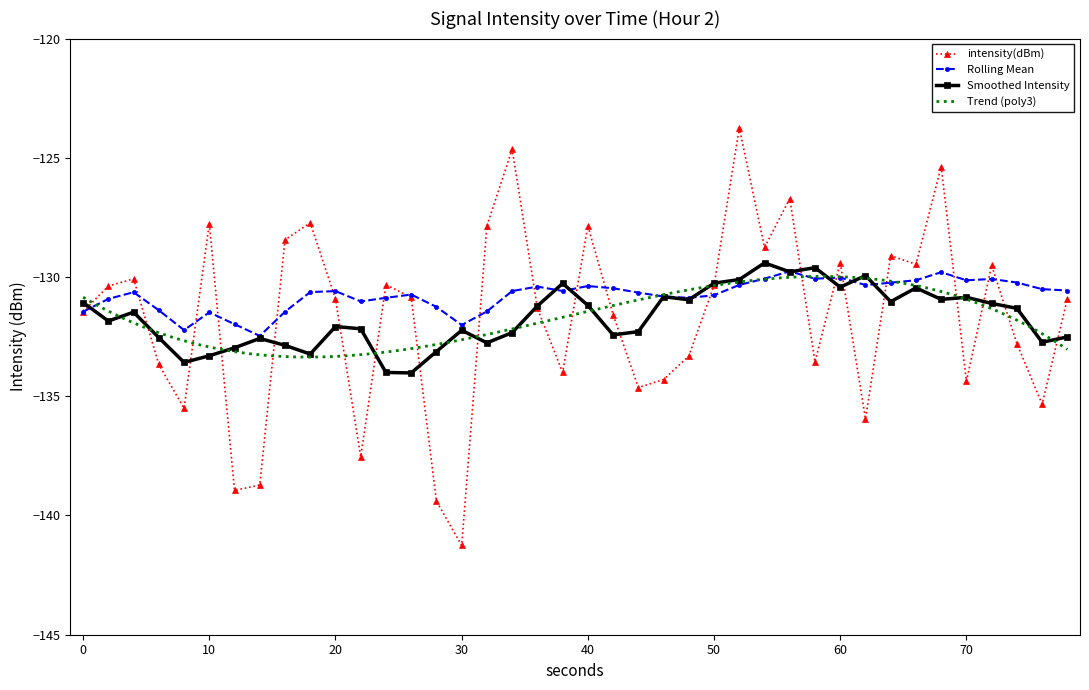

What is the maximum value for intensity(dBm)?

-123.7